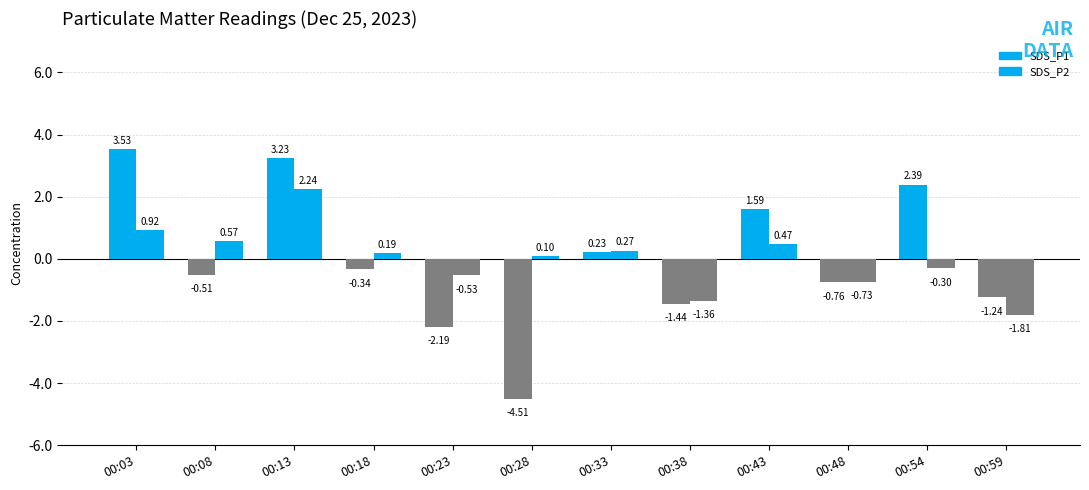

Which series has the largest range (max minus min)?

SDS_P1